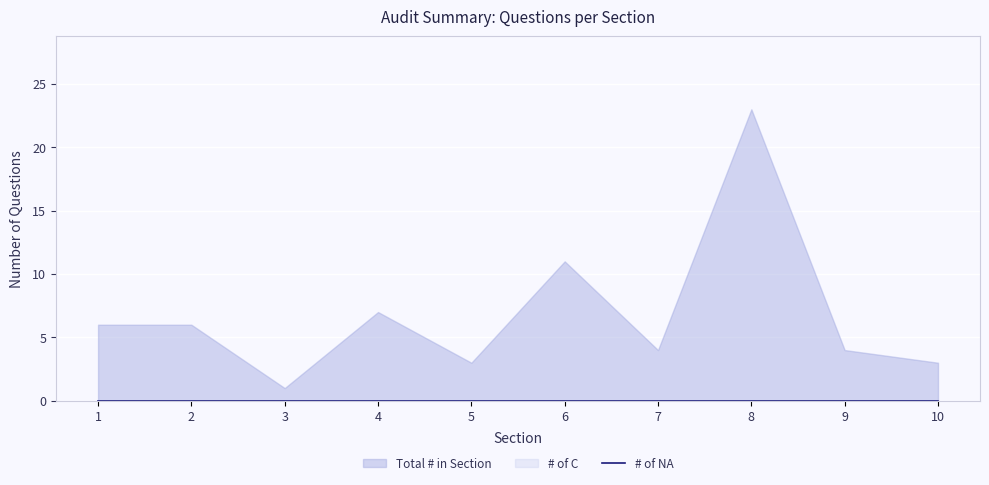

True or false: Total # in Section and # of C cross at least once.

False